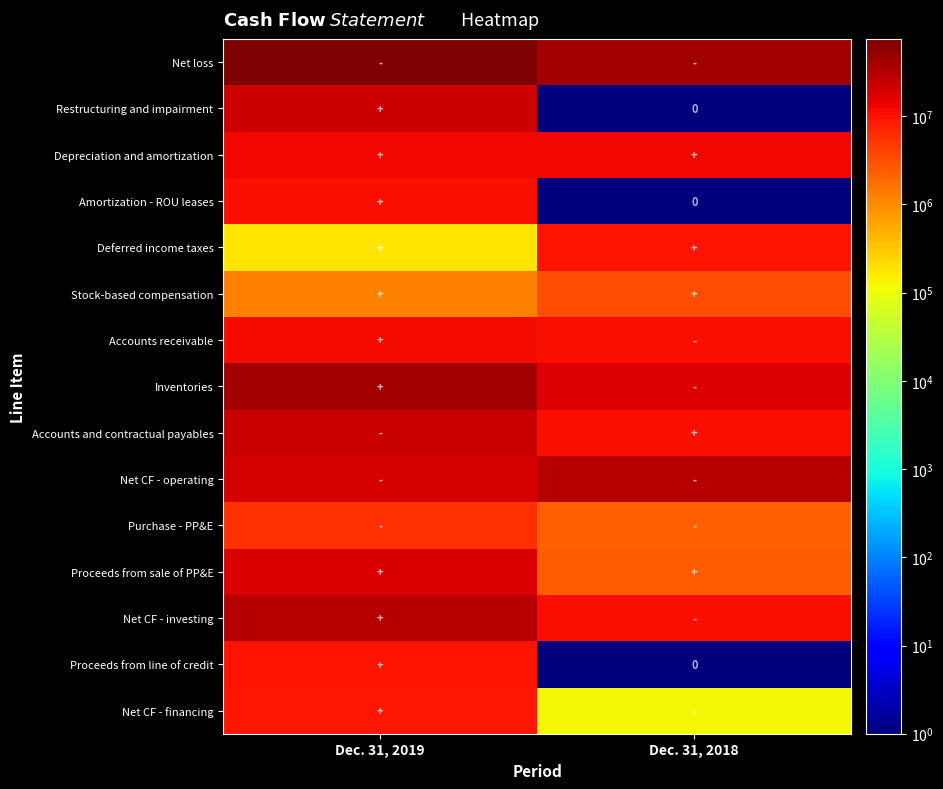

Which label corresponds to the largest value in the chart?

Dec. 31, 2019